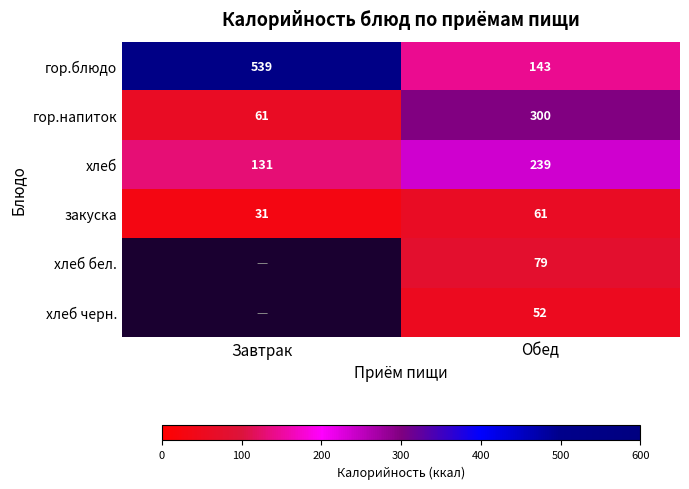

Where is закуска nearest to the value 46?

Завтрак